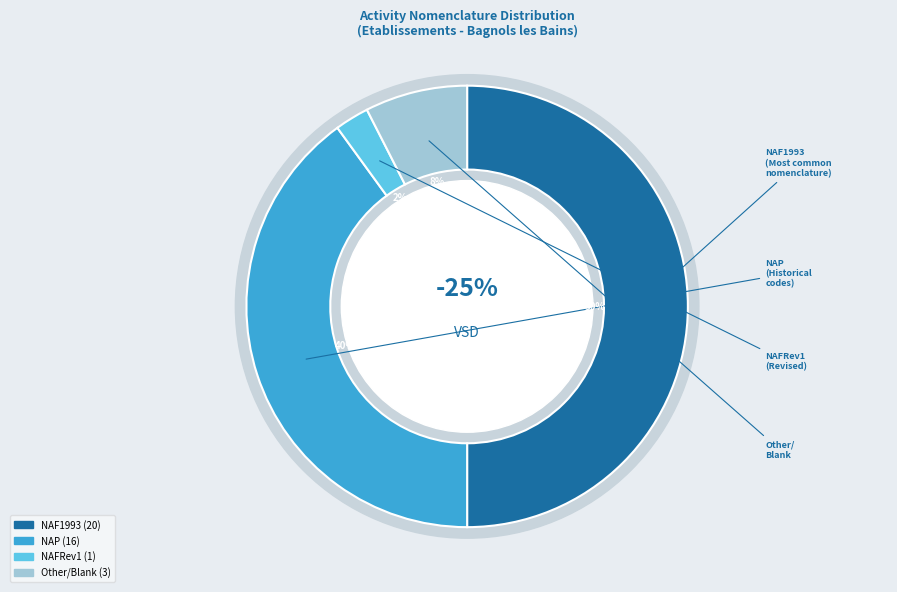

How many slices are in this pie chart?

4